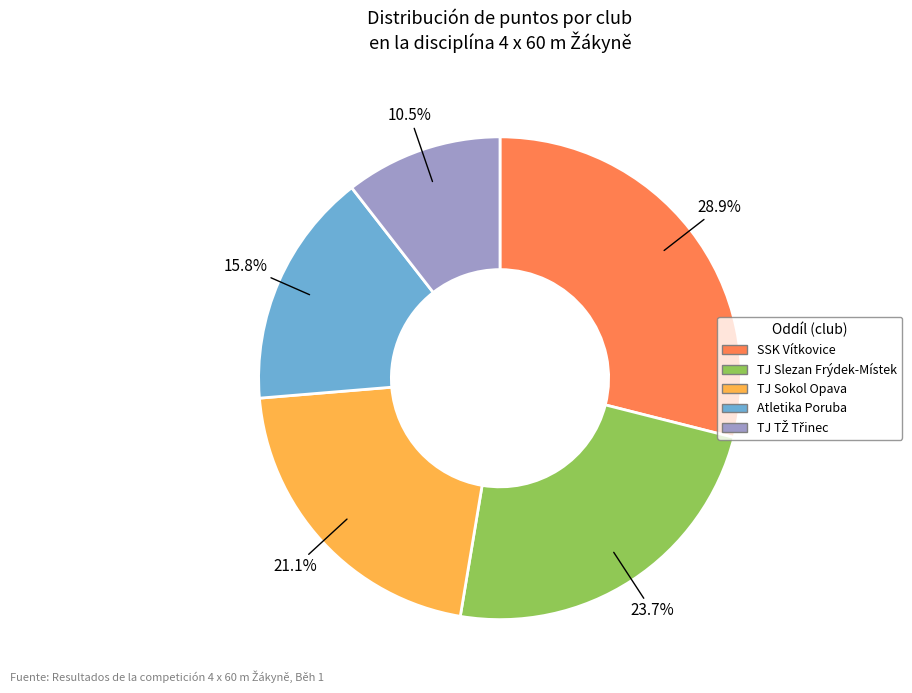

What percentage is NOT represented by Atletika Poruba?

84.2%